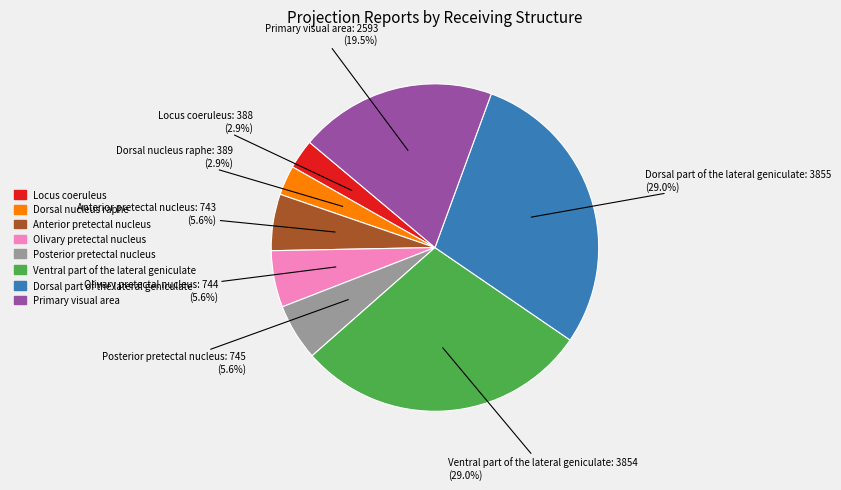

Does any single category account for the majority?

No